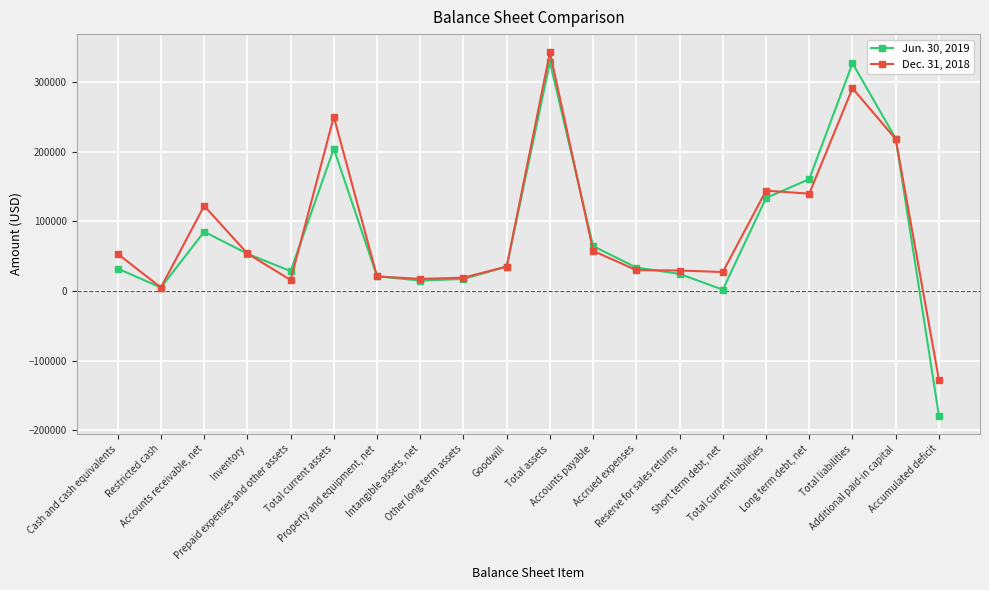

What is the minimum value shown in the chart?

-179301